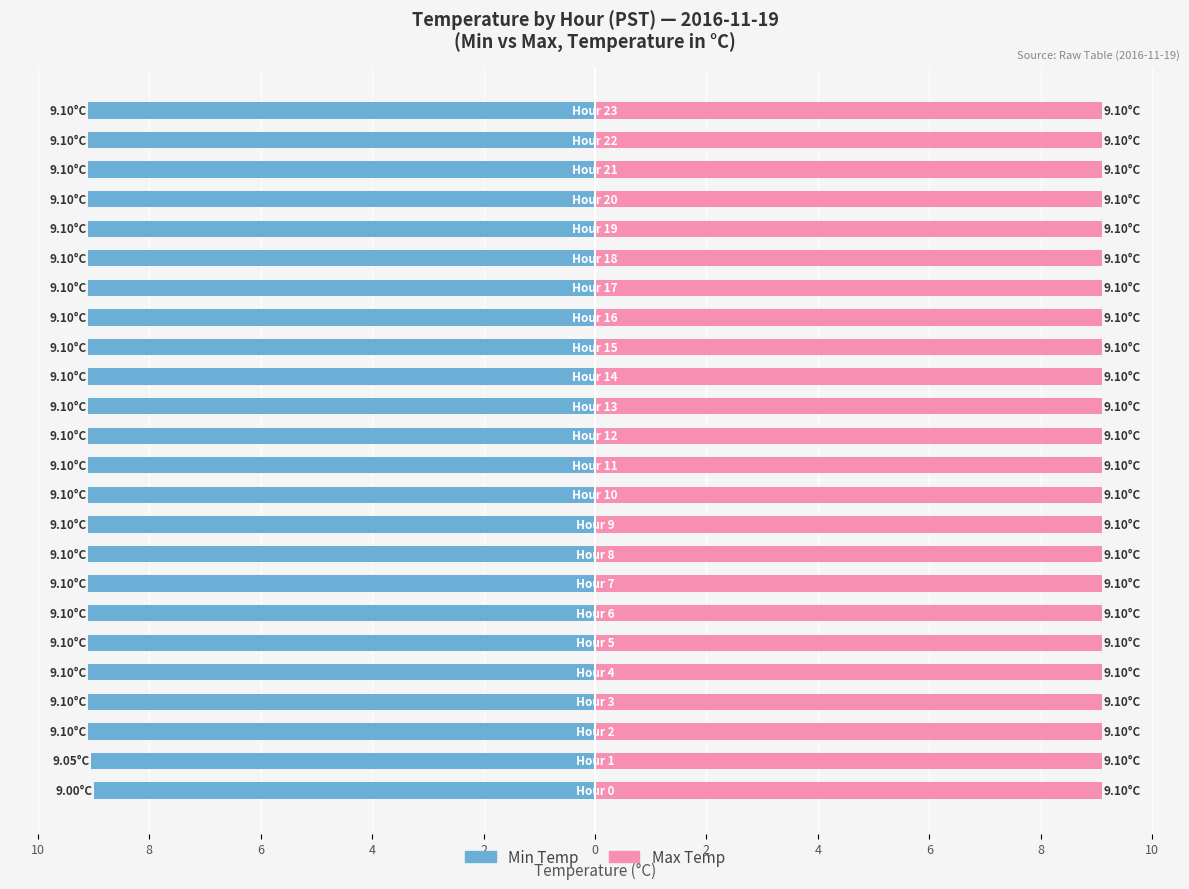

Rank the series by their average value, from highest to lowest.

Max Temp, Min Temp